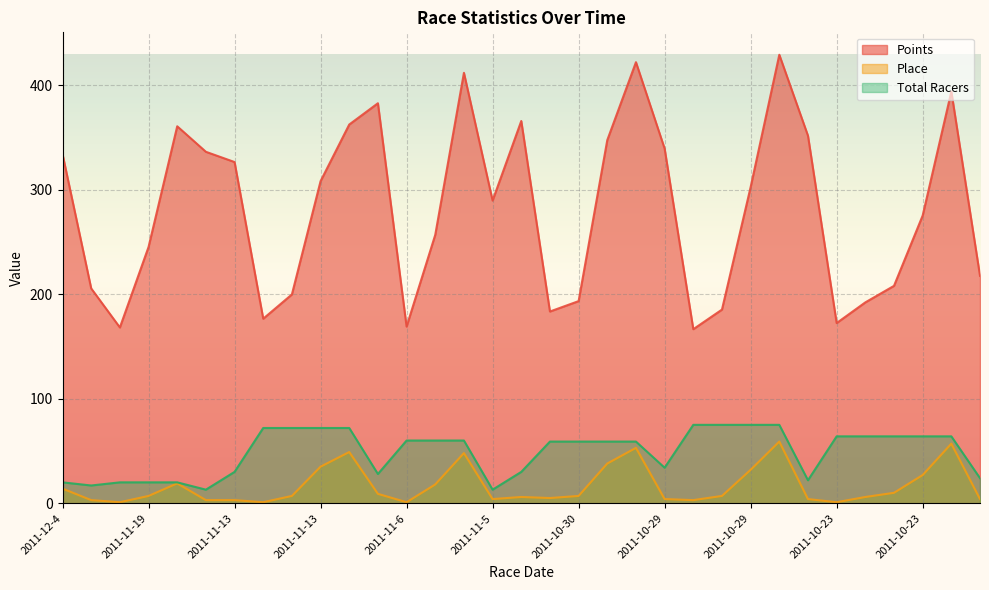

Which series changed the most between 2011-11-19 and 2011-10-29?

Points